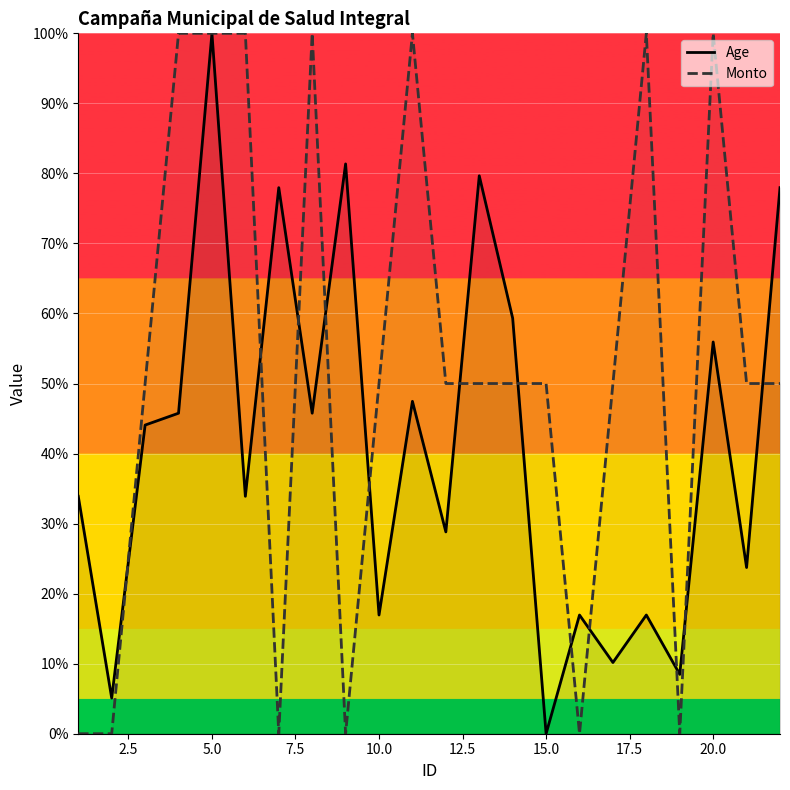

List the series in order of their overall mean, highest first.

Monto, Age